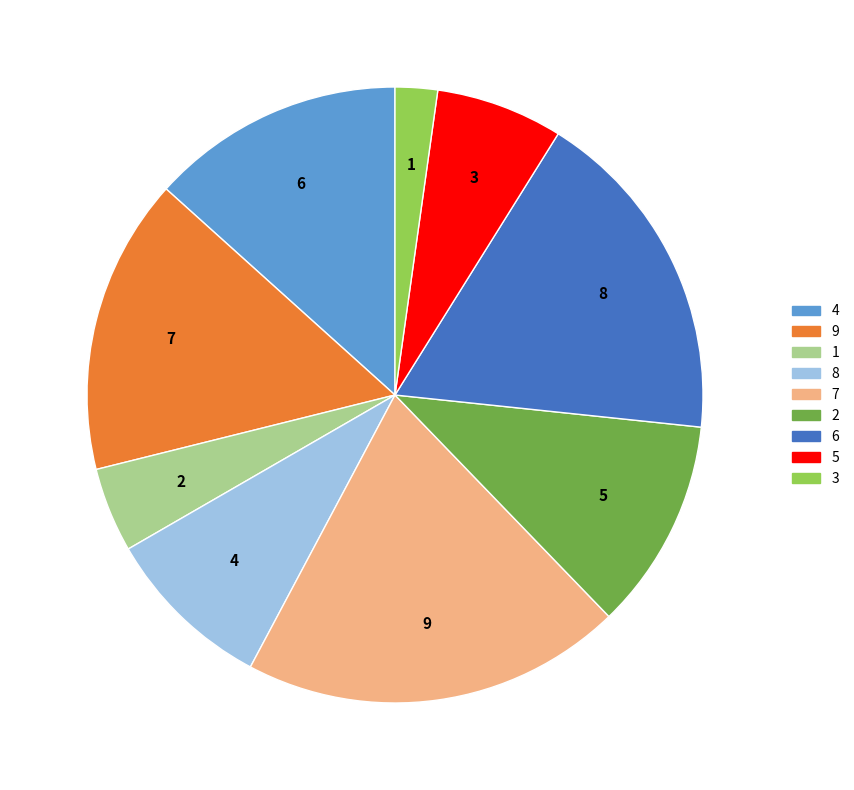

Is 9 the majority of the pie?

No